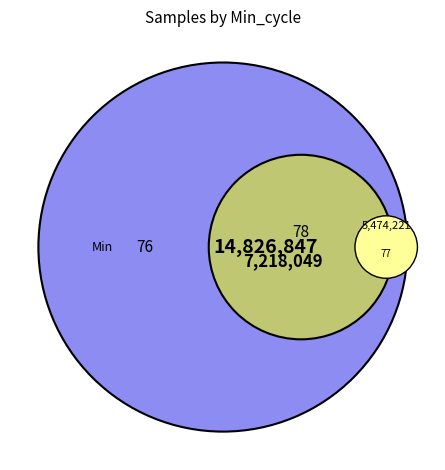

Approximately how many times larger is the value at 76 compared to 76?

1.0